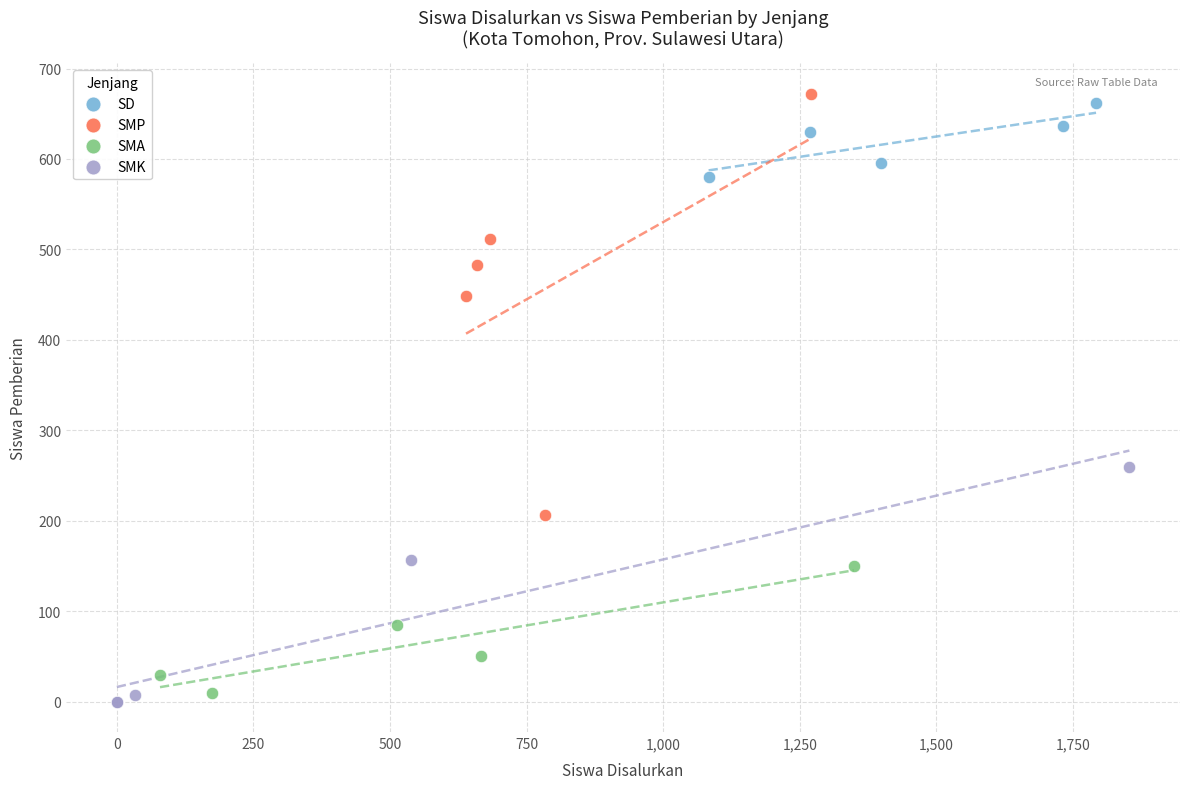

Which series has the largest Y range (max minus min)?

SMP